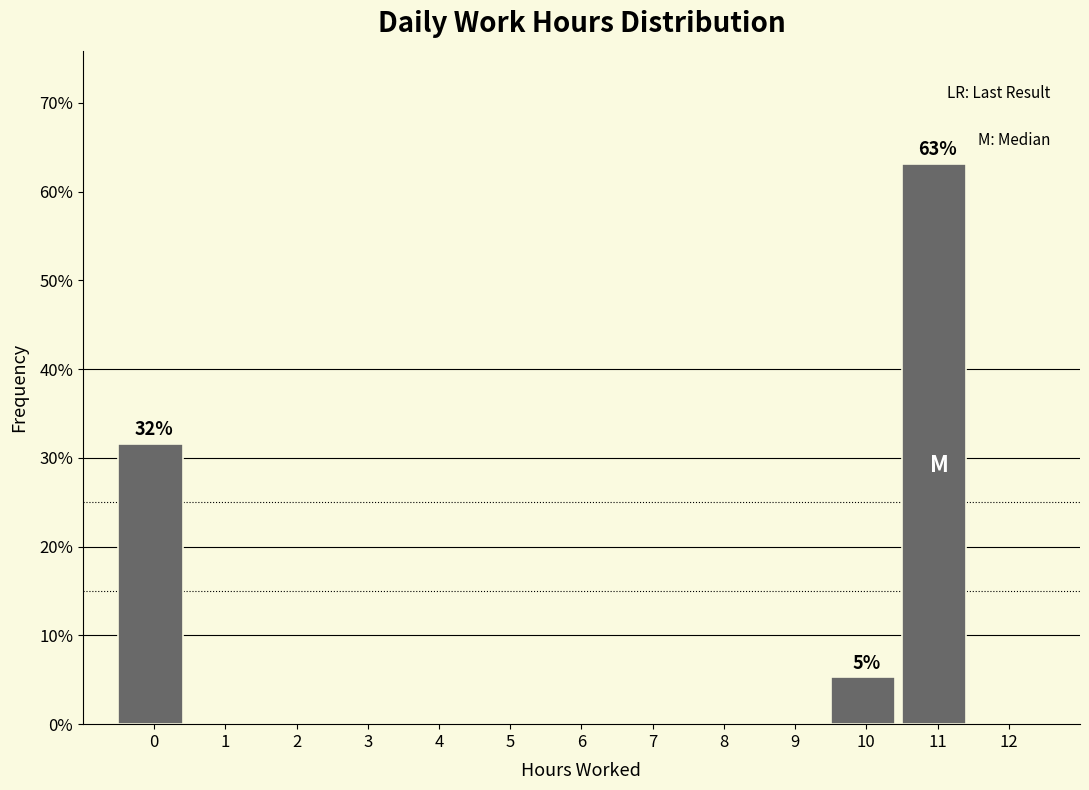

Reading left to right, extract all data points from this chart.

0=31.6	1=0.0	2=0.0	3=0.0	4=0.0	5=0.0	6=0.0	7=0.0	8=0.0	9=0.0	10=5.3	11=63.2	12=0.0